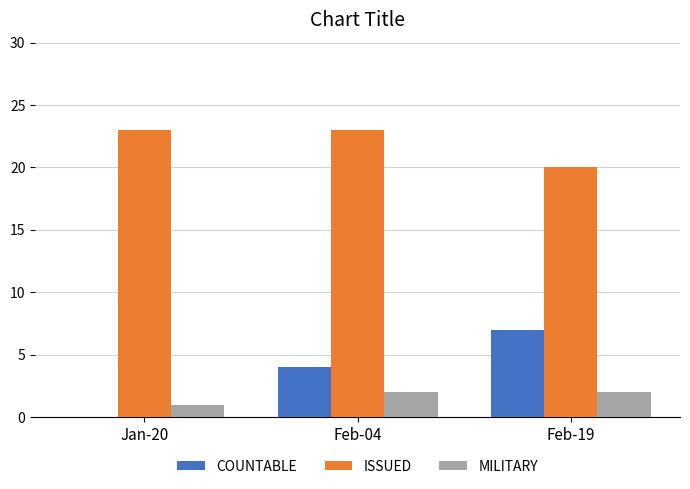

Which series has the largest total across all categories?

ISSUED